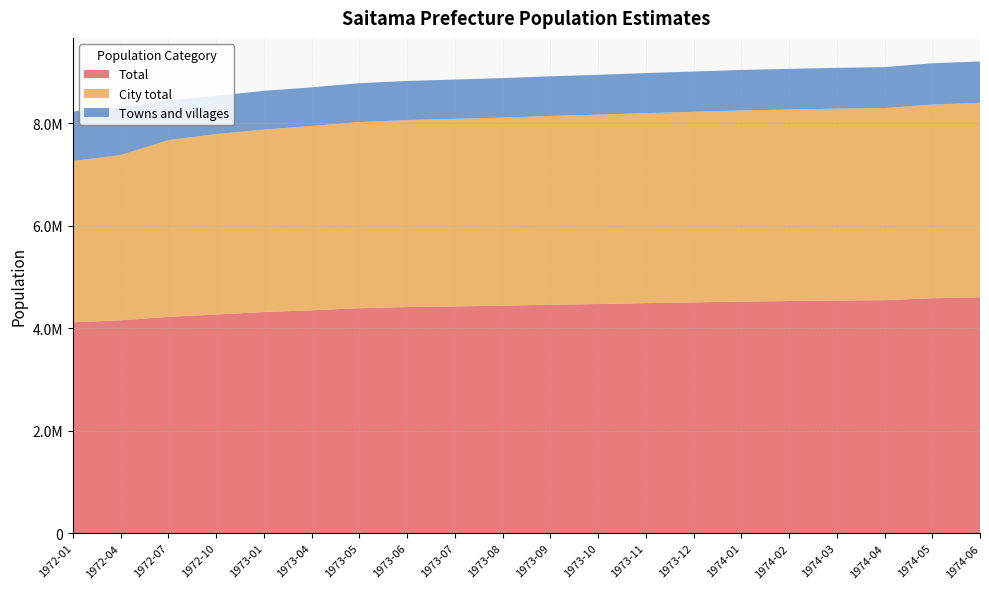

Reading right to left, list all the values displayed in this chart.

Total: 4600937	4583529	4545959	4539026	4528814	4518258	4503223	4487879	4470877	4456437	4438574	4424555	4411024	4389318	4348769	4314597	4266001	4221173	4152739	4113488
City total: 3792984	3778212	3747392	3743576	3736183	3727958	3717355	3706404	3694312	3683434	3669538	3658582	3648093	3630928	3595127	3559329	3519290	3446637	3223711	3146785
Towns and villages: 807953	805317	798567	795450	792631	790300	785868	781475	776565	773003	769036	765973	762931	758390	753642	755268	746711	774536	929028	966703